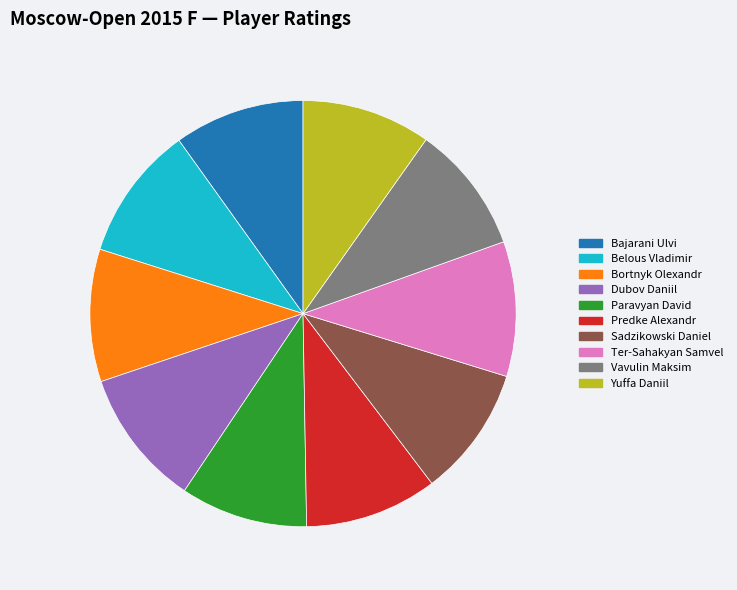

Approximately how many times larger is the value at Vavulin Maksim compared to Yuffa Daniil?

1.0